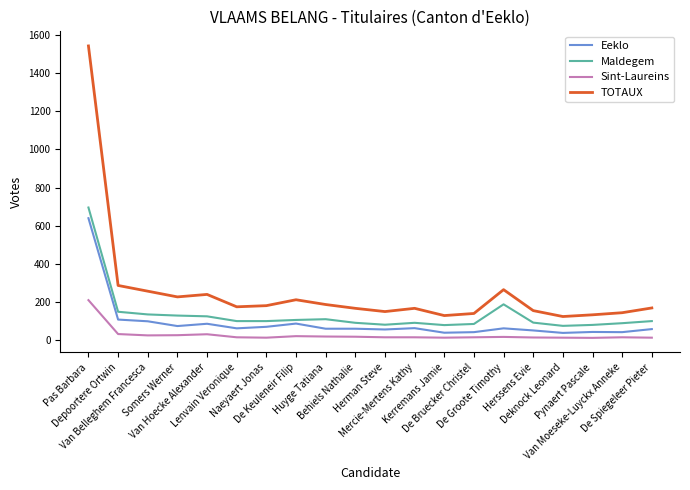

Which series has the largest range (max minus min)?

TOTAUX